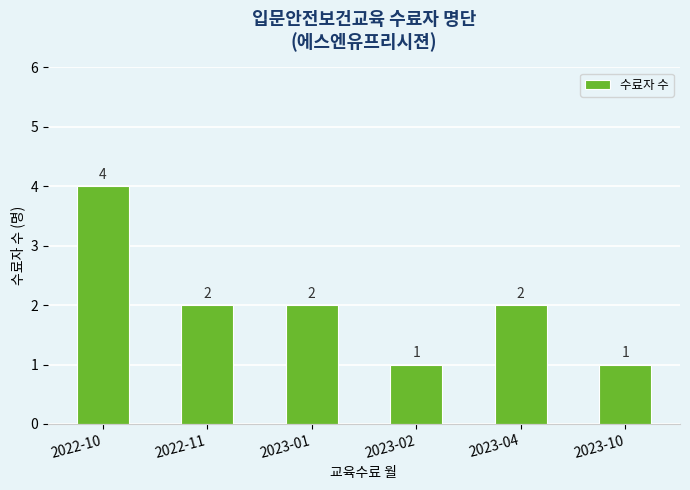

Reading left to right, list all the values displayed in this chart.

4	2	2	1	2	1